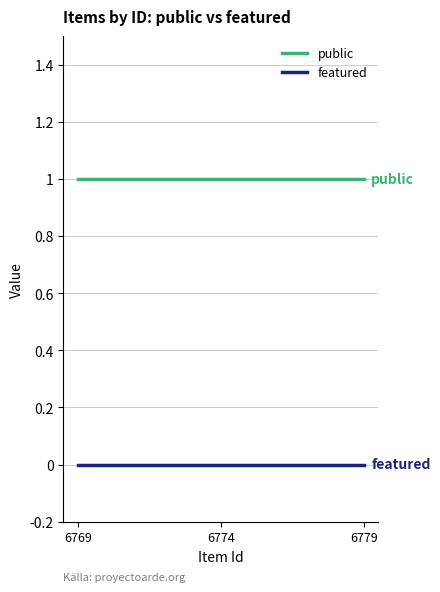

What is the sum of all public values?

3